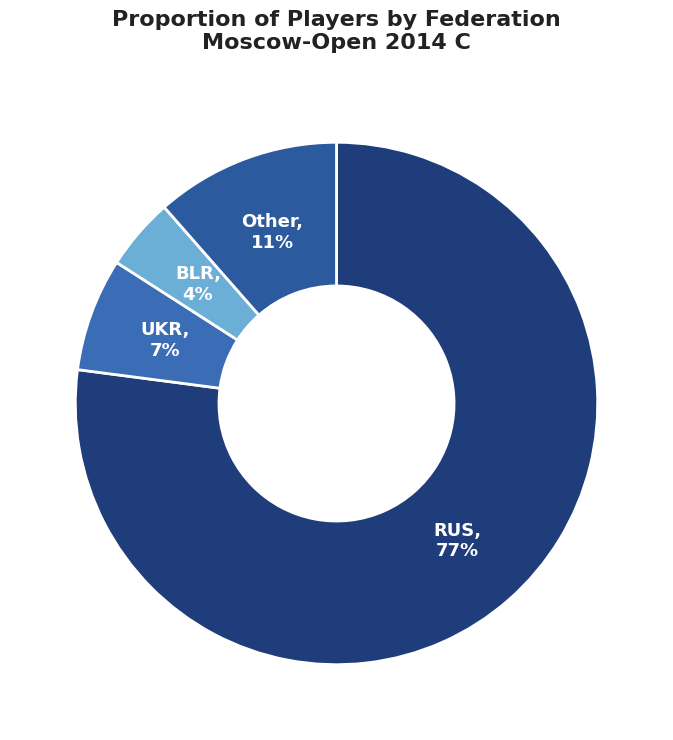

Rank the categories by value from lowest to highest.

BLR, UKR, Other, RUS